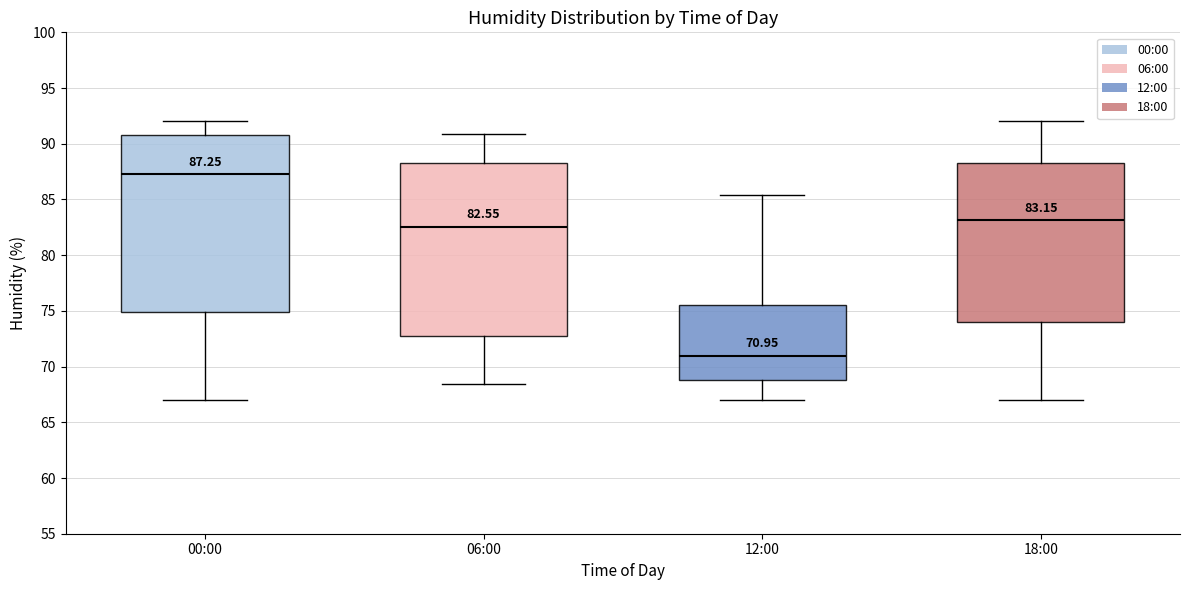

Which box's median line is the lowest?

12:00